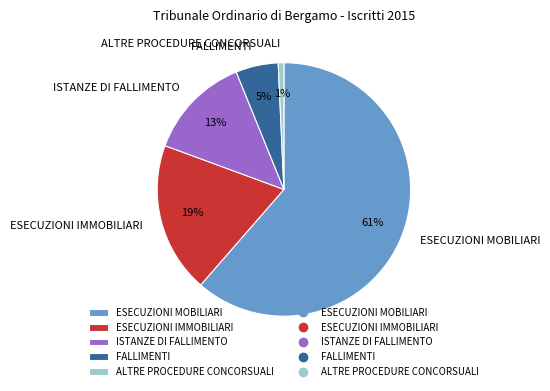

The ISTANZE DI FALLIMENTO slice represents 1% of the pie. True or false?

False